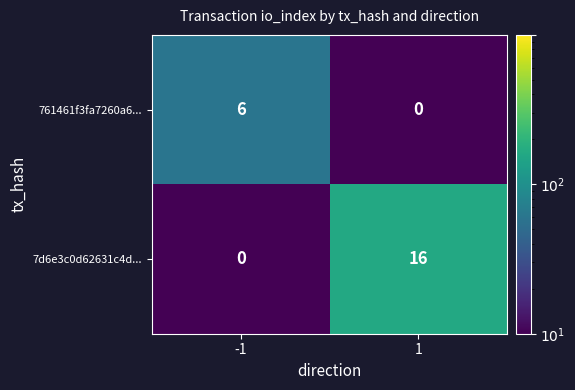

What is the highest value of the 761461f3fa7260a6... series?

6